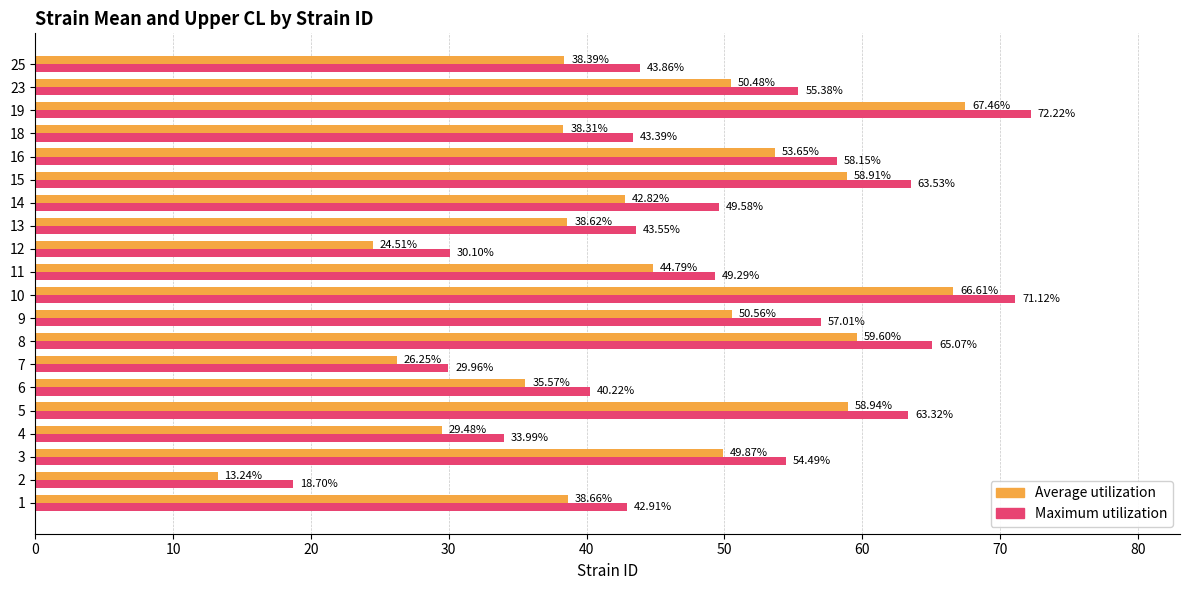

What is the sum of the Average utilization values at 8 and 25?

98.0